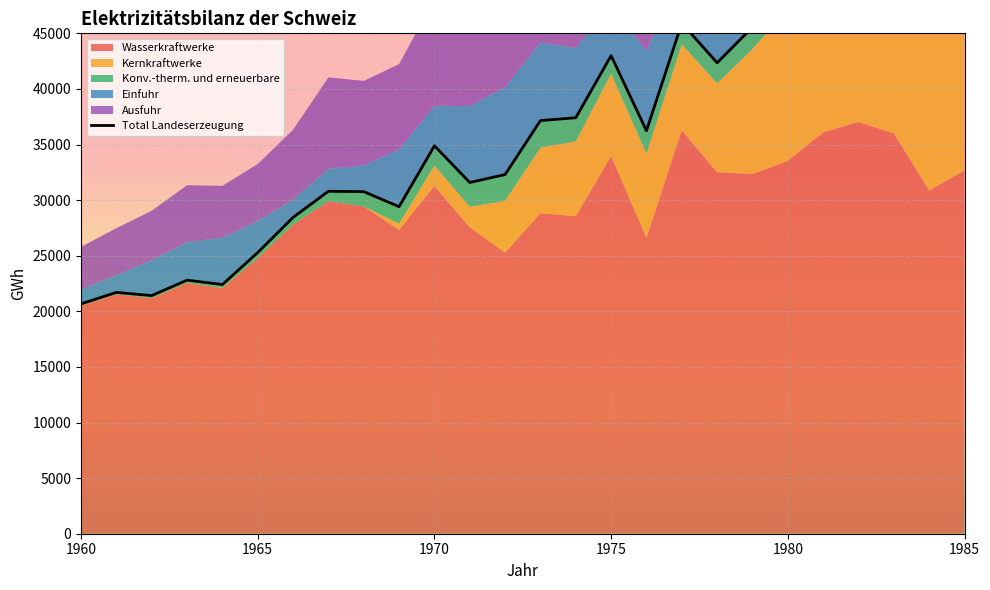

True or false: Ausfuhr and Einfuhr cross at least once.

False